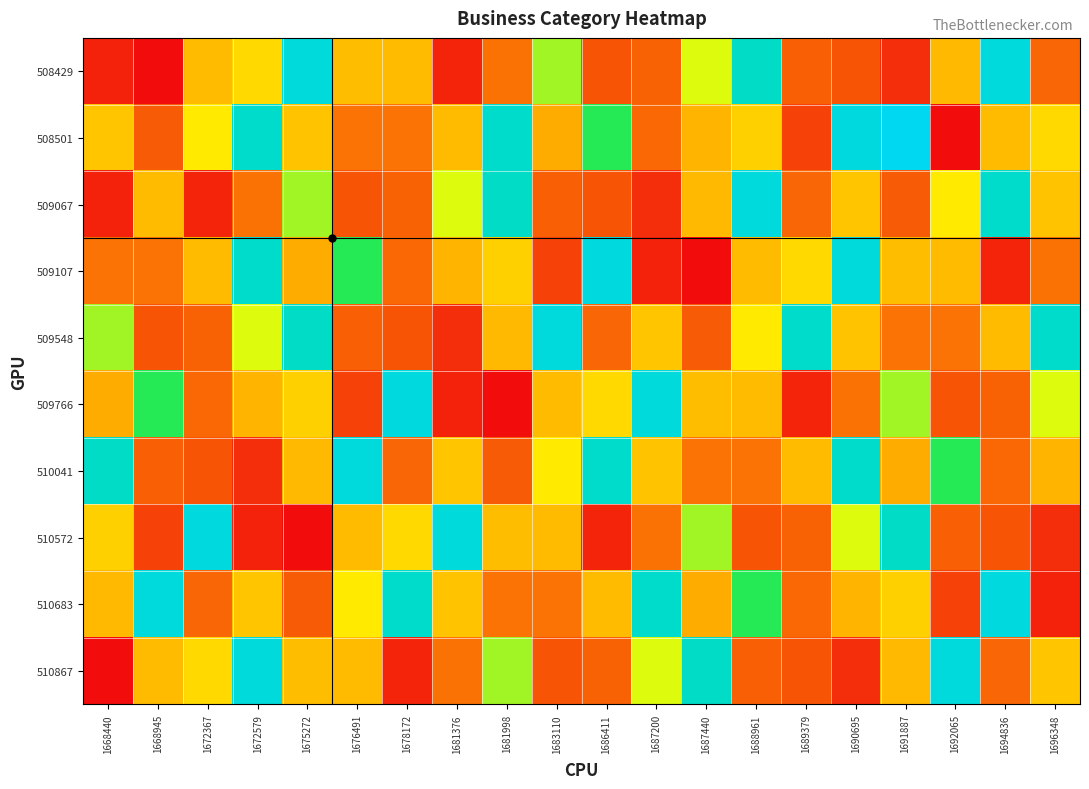

Rank the series at 1668945 from lowest to highest value.

508429, 510572, 509548, 508501, 510041, 509107, 510867, 509067, 509766, 510683